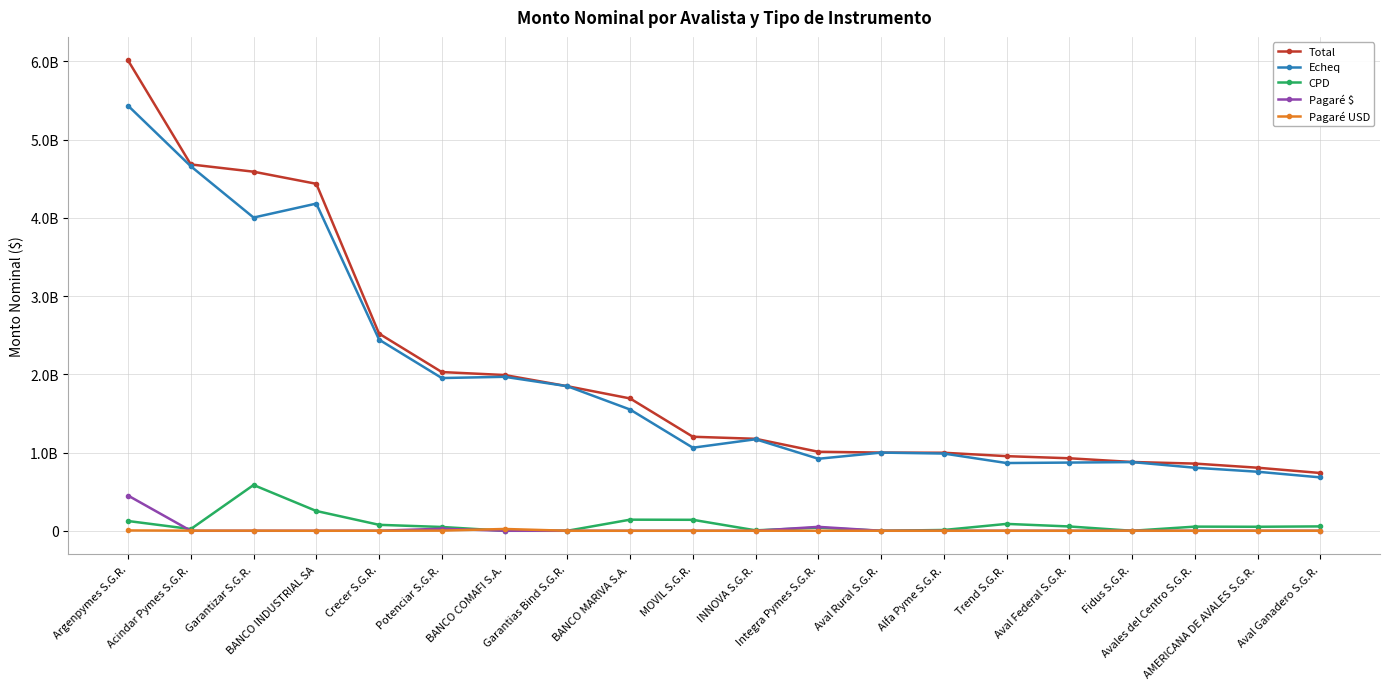

Where do Pagaré $ and CPD first cross each other?

Argenpymes S.G.R. and Acindar Pymes S.G.R.